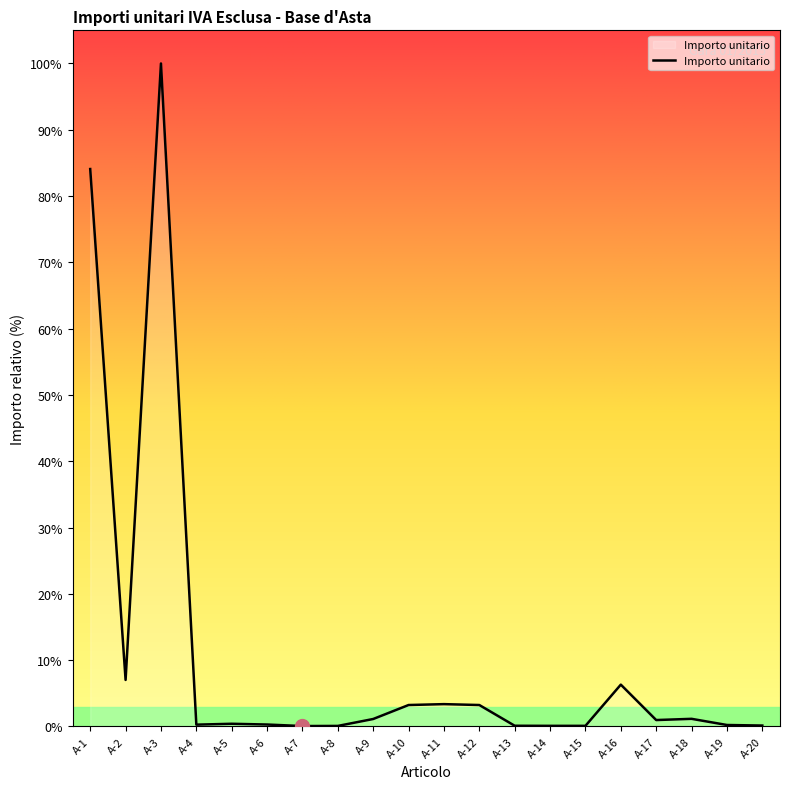

True or false: the data shows 0.1 at A-15.

True